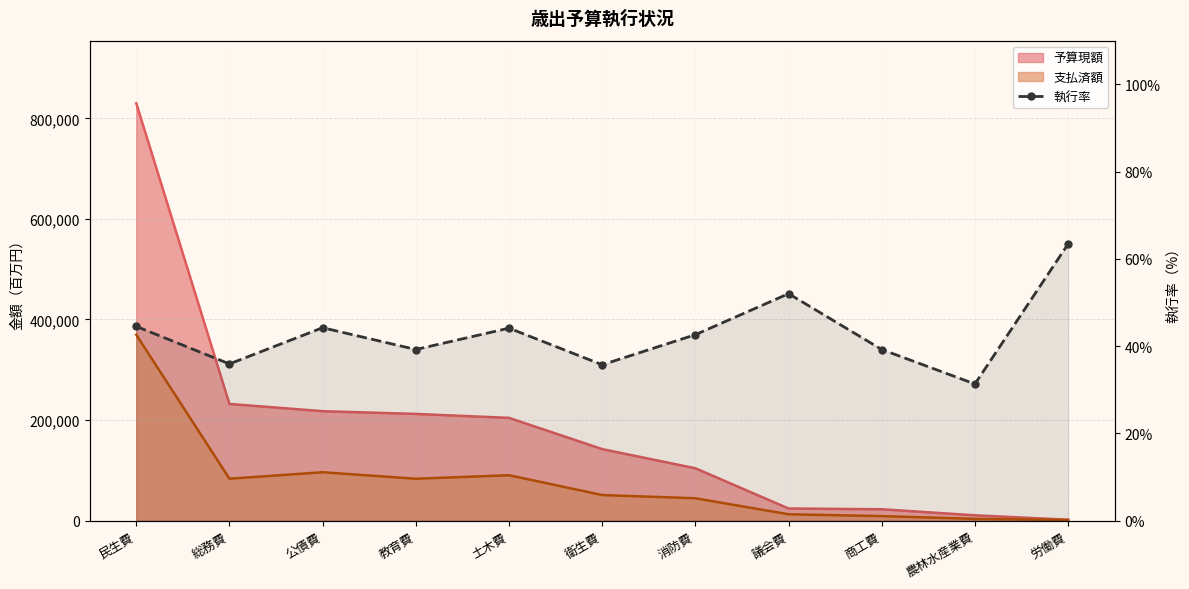

How many points are lower than both their immediate neighbors (excluding endpoints)?

4